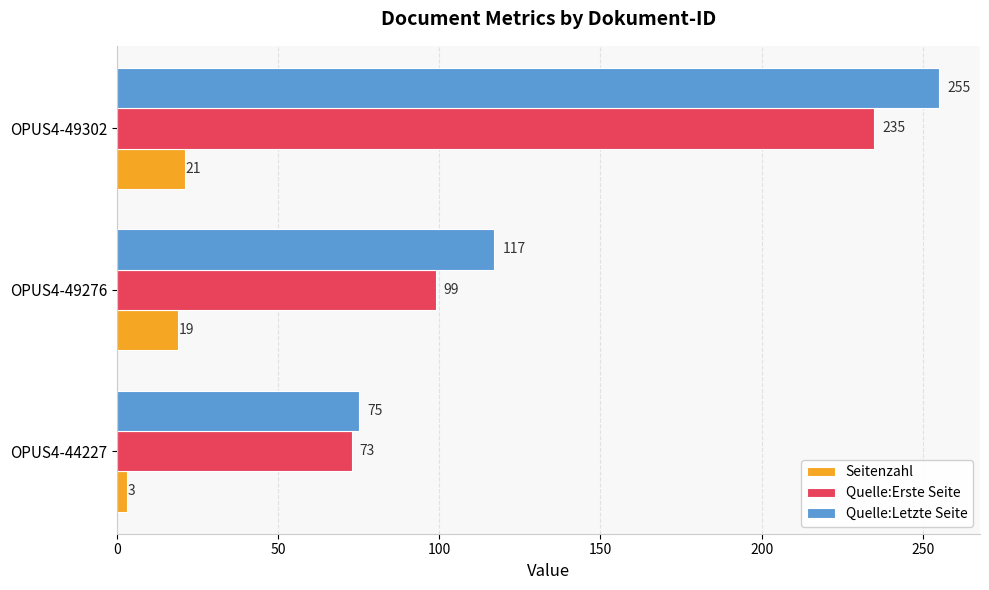

What is the average value of the Quelle:Letzte Seite series?

149